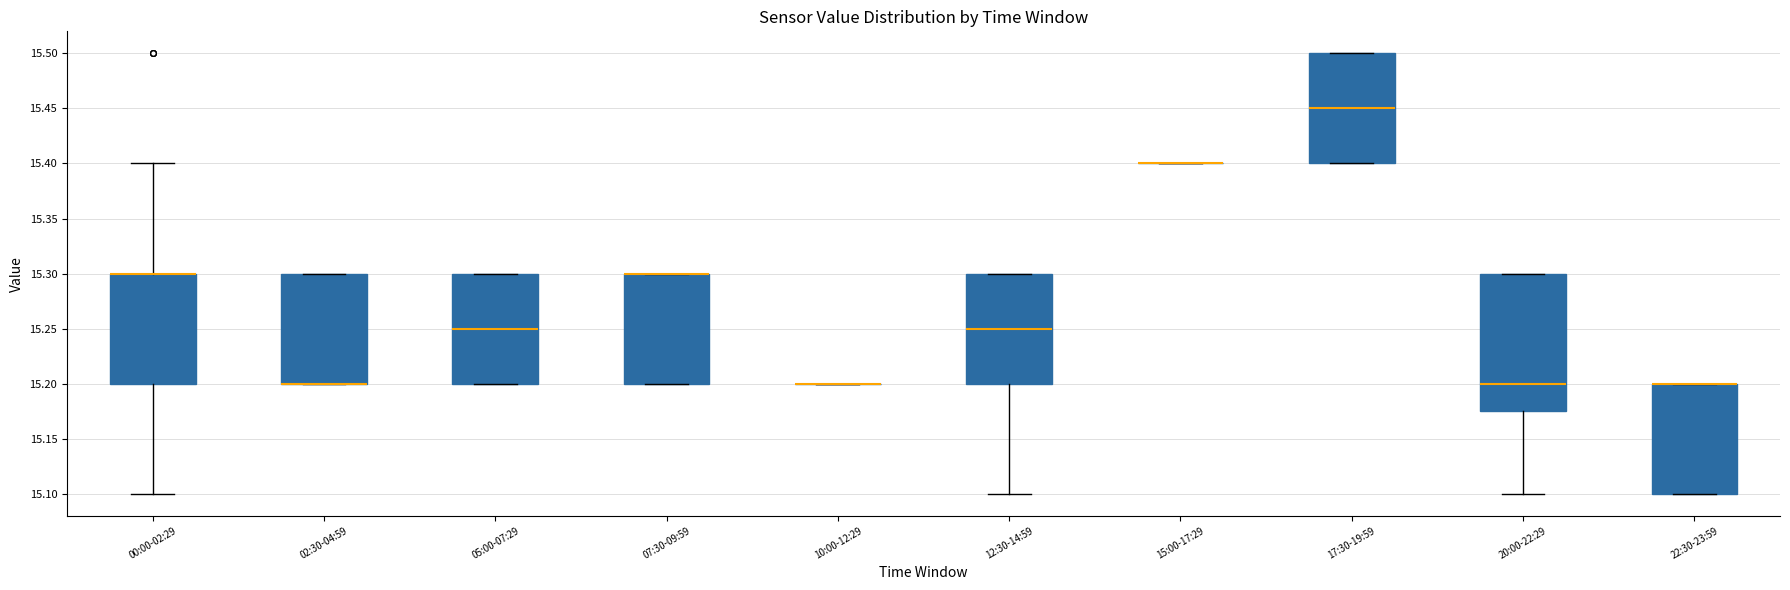

Reading left to right, transcribe this box plot: for each box, give where its median line is, the range the box spans, and where its two whiskers end, as read against the y-axis. The values are not printed on the chart, so give them approximately, as read against the axis.

00:00-02:29: median 15.300 (drawn on the box's upper edge), box 15.200 to 15.300, whiskers 15.100 to 15.400
02:30-04:59: median 15.200 (drawn on the box's lower edge), box 15.200 to 15.300, whiskers 15.200 to 15.300
05:00-07:29: median 15.250, box 15.200 to 15.300, whiskers 15.200 to 15.300
07:30-09:59: median 15.300 (drawn on the box's upper edge), box 15.200 to 15.300, whiskers 15.200 to 15.300
10:00-12:29: box collapsed to a line at 15.200, whiskers 15.200 to 15.200
12:30-14:59: median 15.250, box 15.200 to 15.300, whiskers 15.100 to 15.300
15:00-17:29: box collapsed to a line at 15.400, whiskers 15.400 to 15.400
17:30-19:59: median 15.450, box 15.400 to 15.500, whiskers 15.400 to 15.500
20:00-22:29: median 15.200, box 15.175 to 15.300, whiskers 15.100 to 15.300
22:30-23:59: median 15.200 (drawn on the box's upper edge), box 15.100 to 15.200, whiskers 15.100 to 15.200